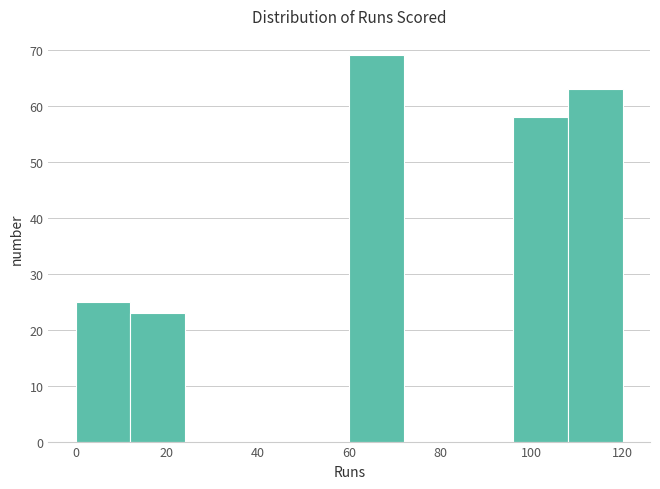

Reading left to right, transcribe this chart: for each bar, give the range it covers on the x-axis and its height. The values are not printed on the chart, so give them approximately, as read against the axis.

0 to 12: 25
12 to 24: 23
24 to 36: 0
36 to 48: 0
48 to 60: 0
60 to 72: 69
72 to 84: 0
84 to 96: 0
96 to 108: 58
108 to 120: 63